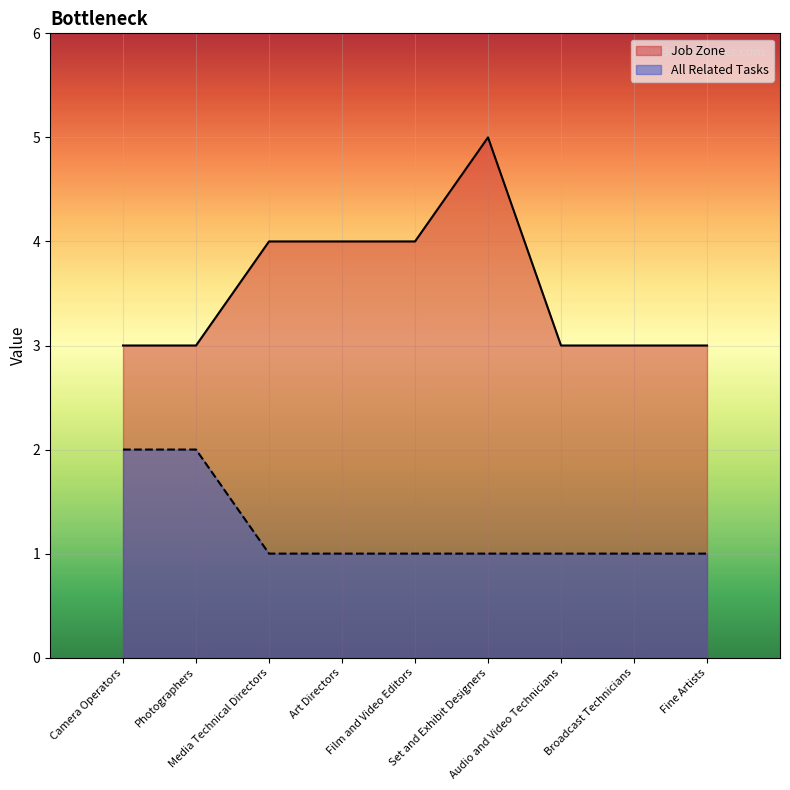

Which label corresponds to the smallest value in the chart?

Media Technical Directors